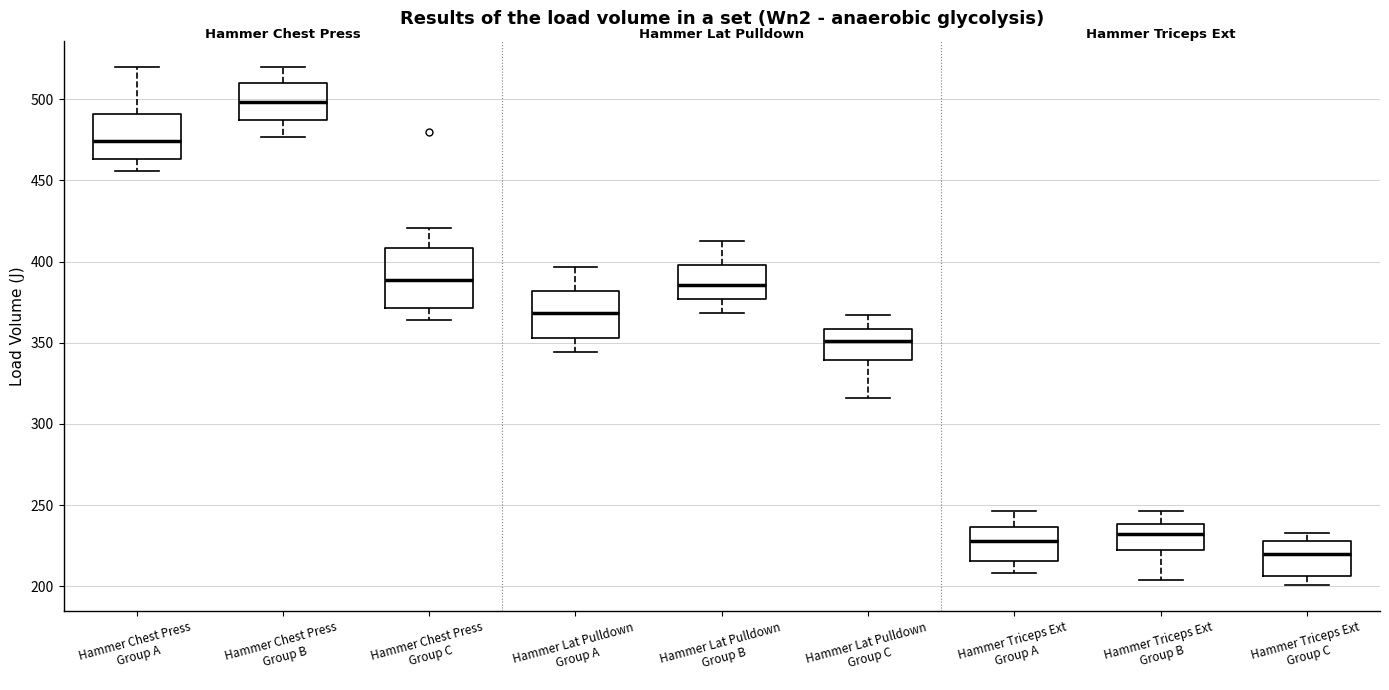

Which box is the tallest, from its lower edge to its upper edge?

Hammer Chest Press Group C